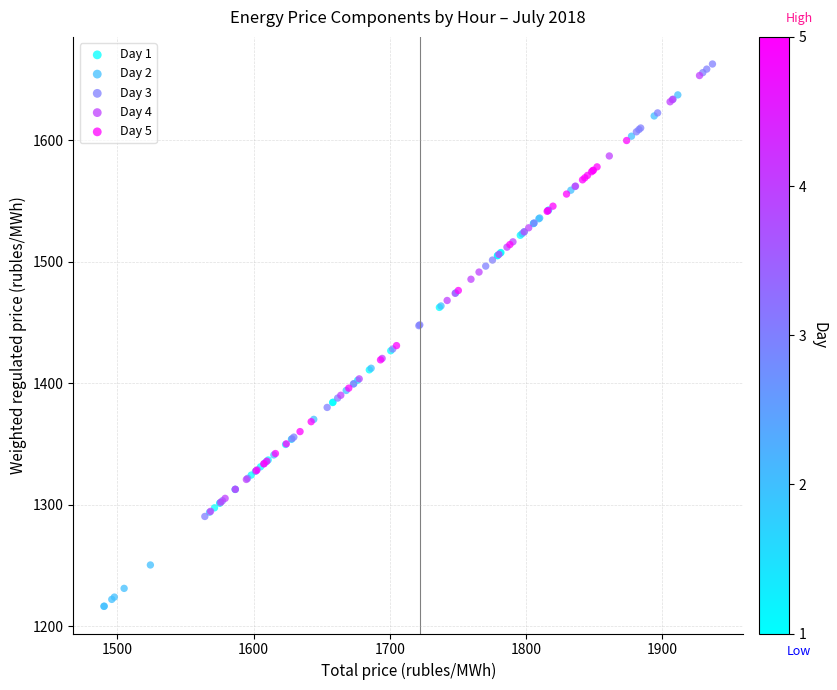

Which series has the widest spread of Y values?

Day 2